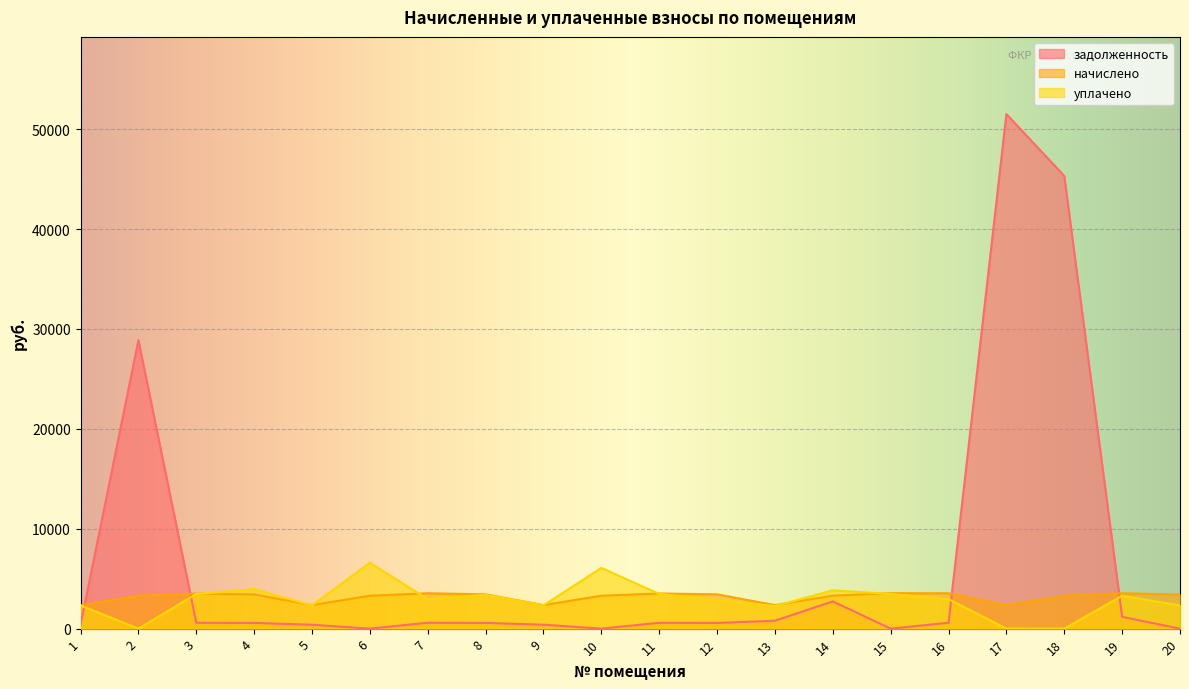

Which has a higher value, 5 or 13?

13